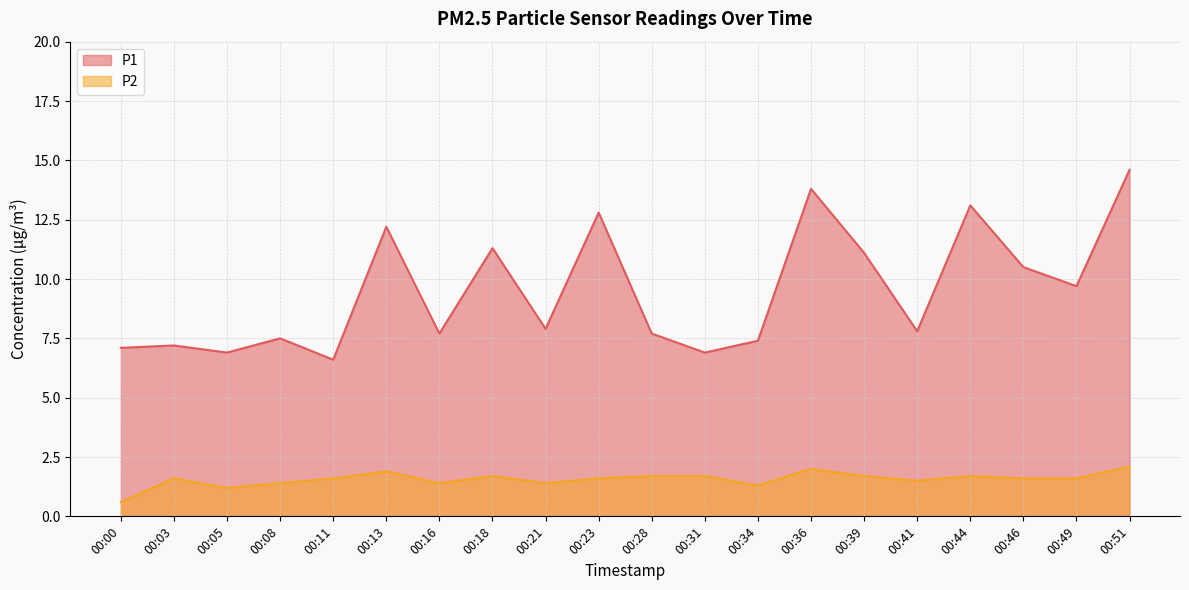

Reading right to left, what are all the values shown in this chart?

P1: 00:51=14.6	00:49=9.7	00:46=10.5	00:44=13.1	00:41=7.8	00:39=11.1	00:36=13.8	00:34=7.4	00:31=6.9	00:28=7.7	00:23=12.8	00:21=7.9	00:18=11.3	00:16=7.7	00:13=12.2	00:11=6.6	00:08=7.5	00:05=6.9	00:03=7.2	00:00=7.1
P2: 00:51=2.1	00:49=1.6	00:46=1.6	00:44=1.7	00:41=1.5	00:39=1.7	00:36=2.0	00:34=1.3	00:31=1.7	00:28=1.7	00:23=1.6	00:21=1.4	00:18=1.7	00:16=1.4	00:13=1.9	00:11=1.6	00:08=1.4	00:05=1.2	00:03=1.6	00:00=0.6